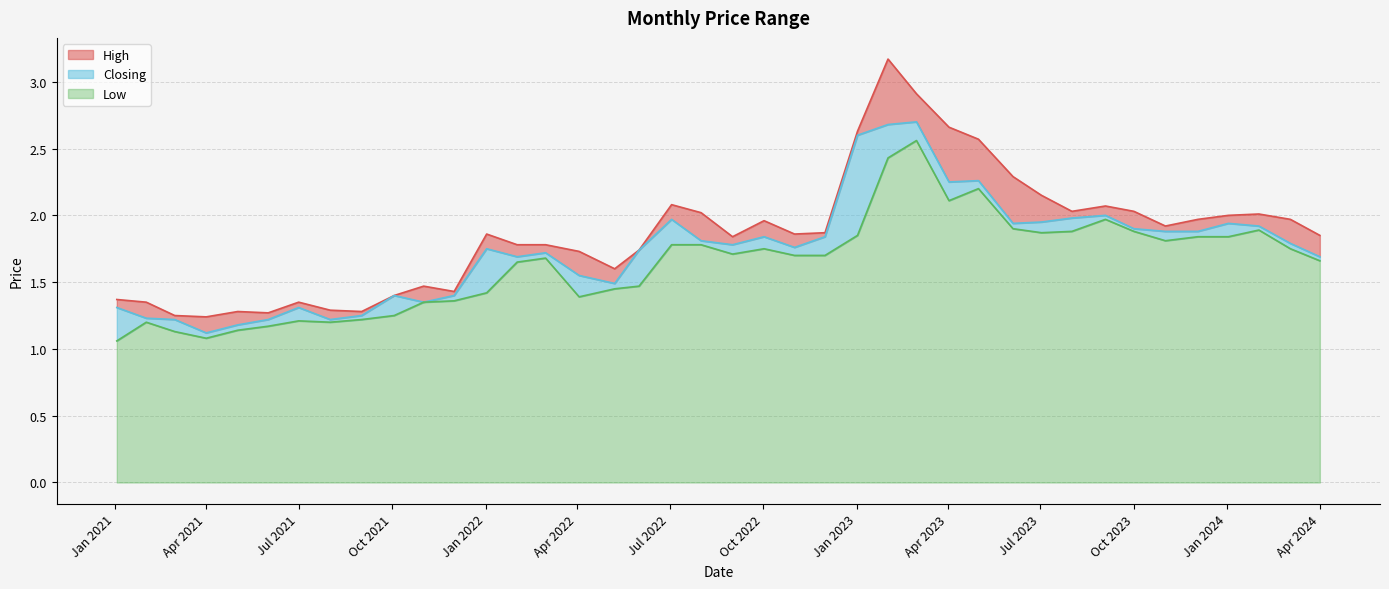

True or false: Closing and High intersect in this chart.

False